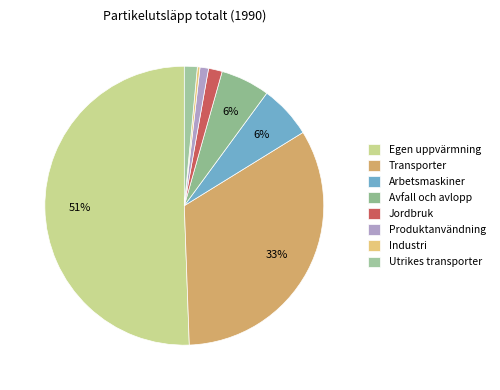

To the nearest percent, what portion does Jordbruk represent?

2%